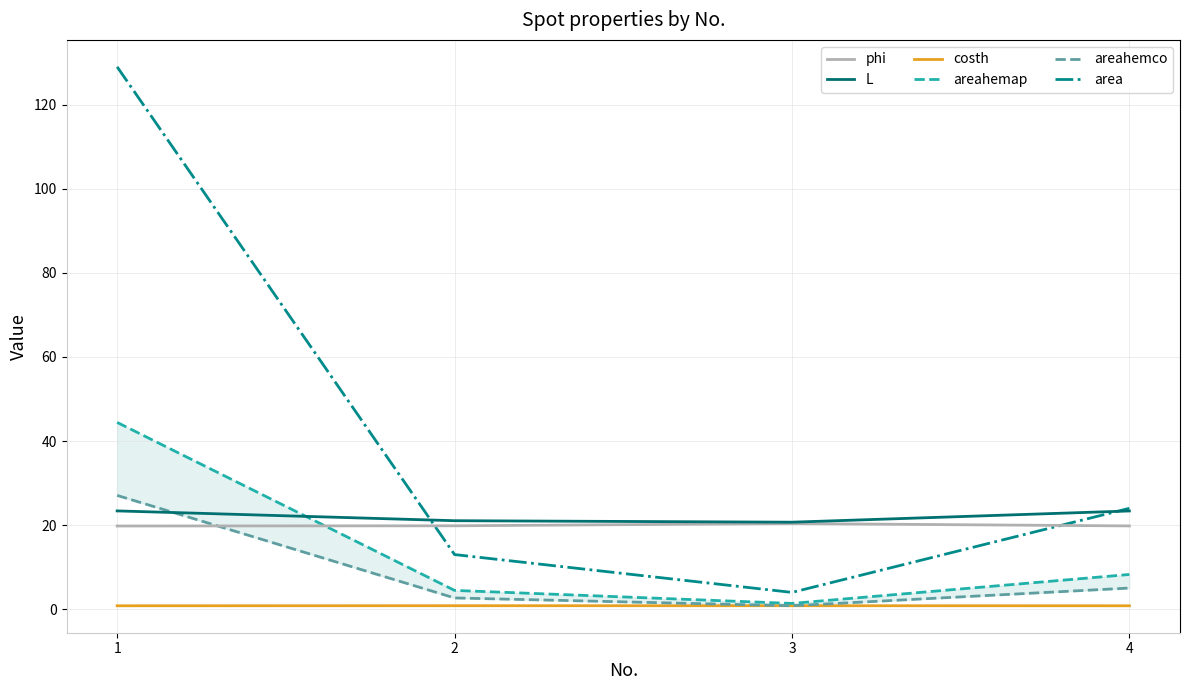

Read the area value at 2.

13.0